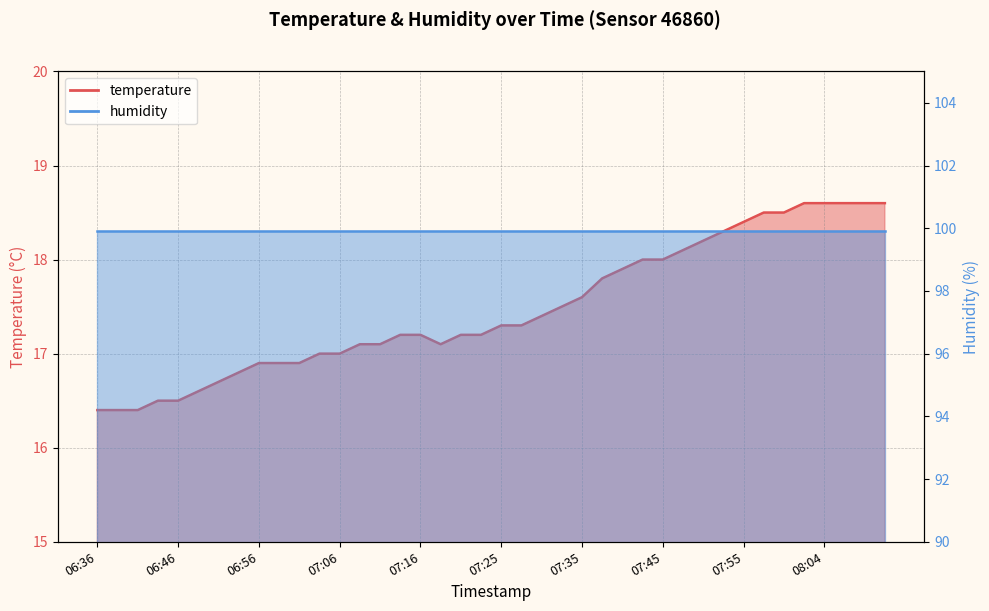

Which has a higher value, 06:39 or 07:59?

07:59